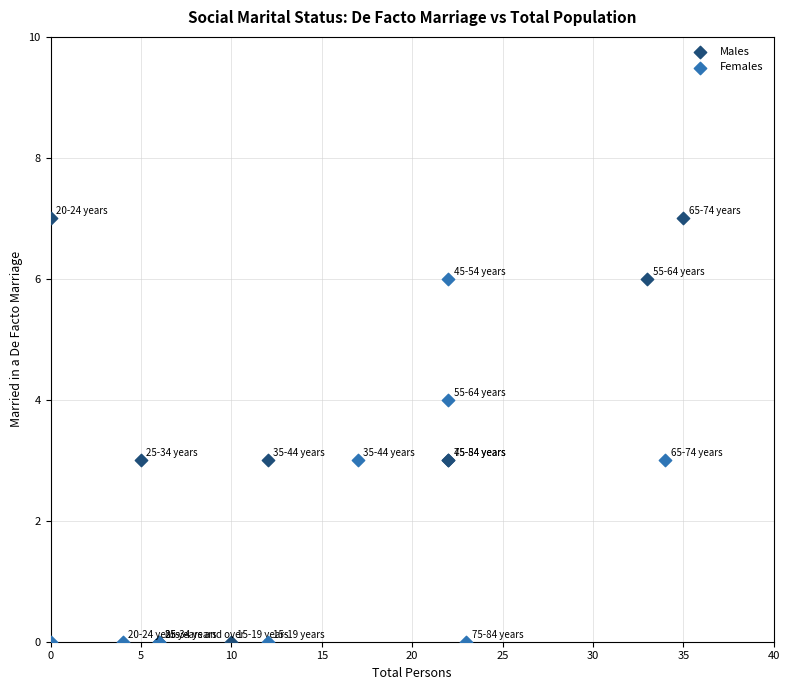

Which series contains the highest Y value?

Males